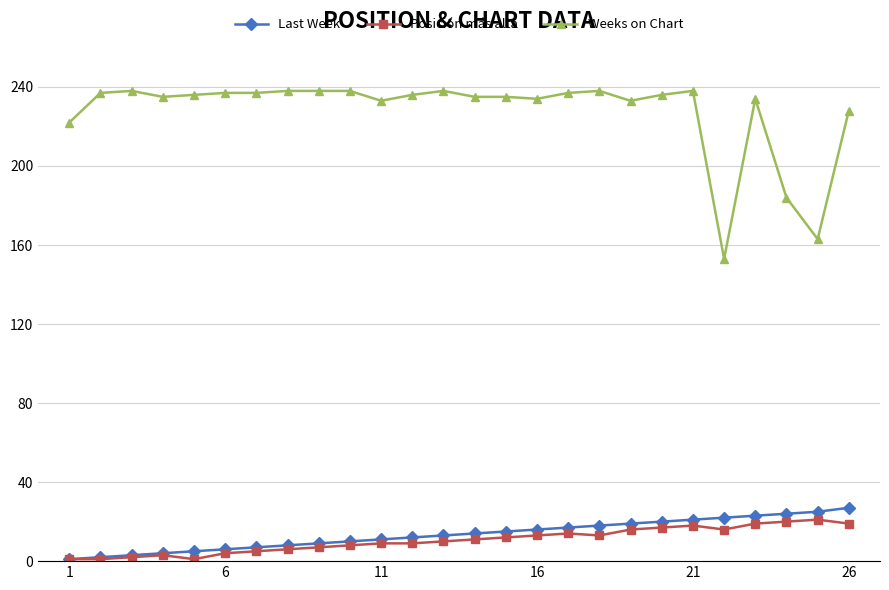

True or false: Last Week and Weeks on Chart cross at least once.

False